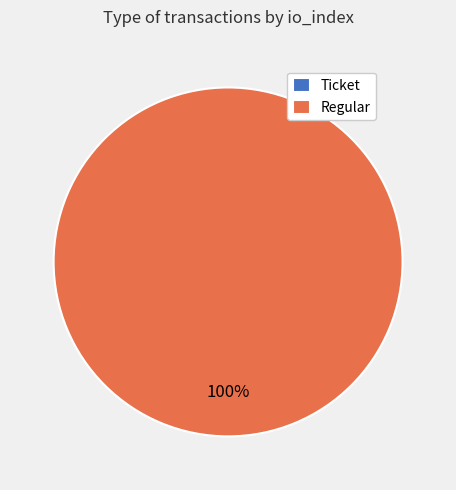

What is the smallest slice in the pie chart?

Ticket